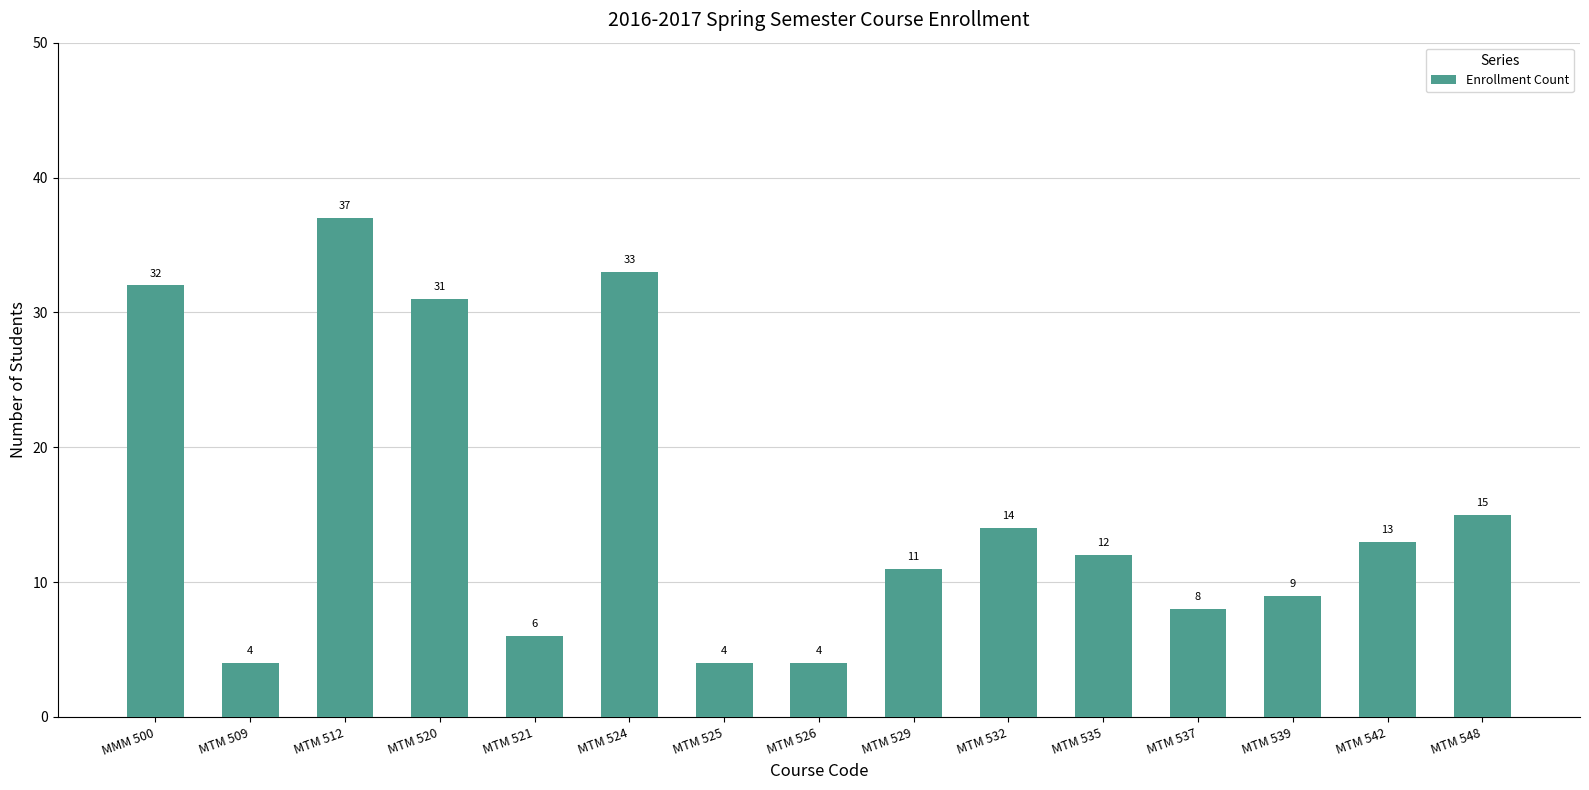

What is the sum of all values?

233